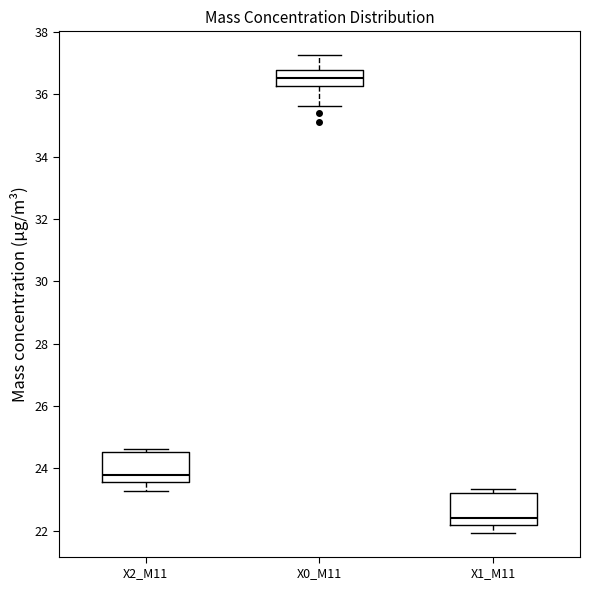

Where is the upper edge of the box for X1_M11 on the y-axis? The values are not printed on the chart, so give them approximately, as read against the axis.

23.2